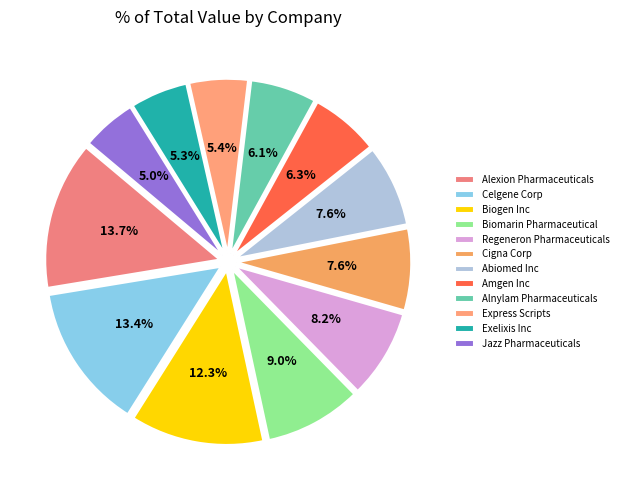

How many slices are in this pie chart?

12